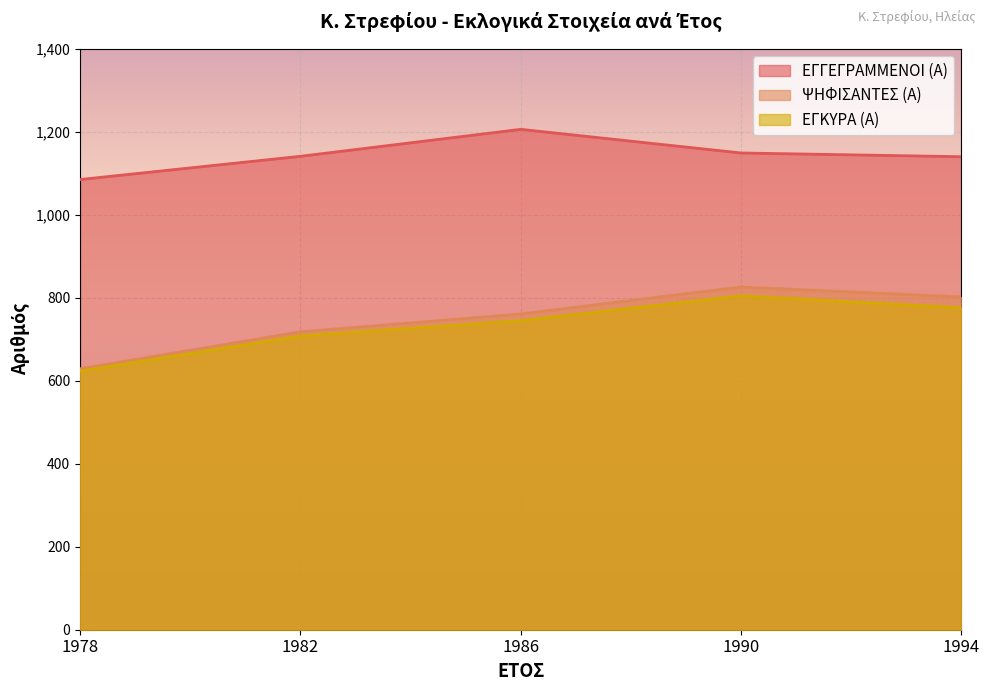

Between 1986 and 1994, which series saw the biggest shift?

ΕΓΓΕΓΡΑΜΜΕΝΟΙ (Α)